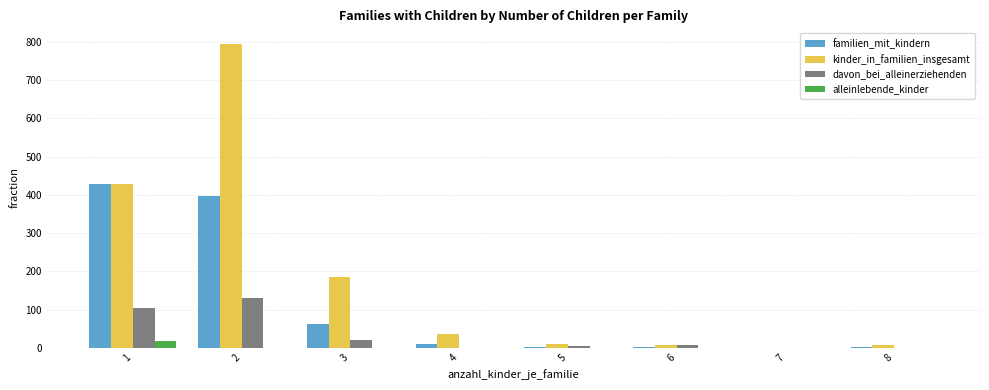

At which category does the chart reach its peak across all series?

2